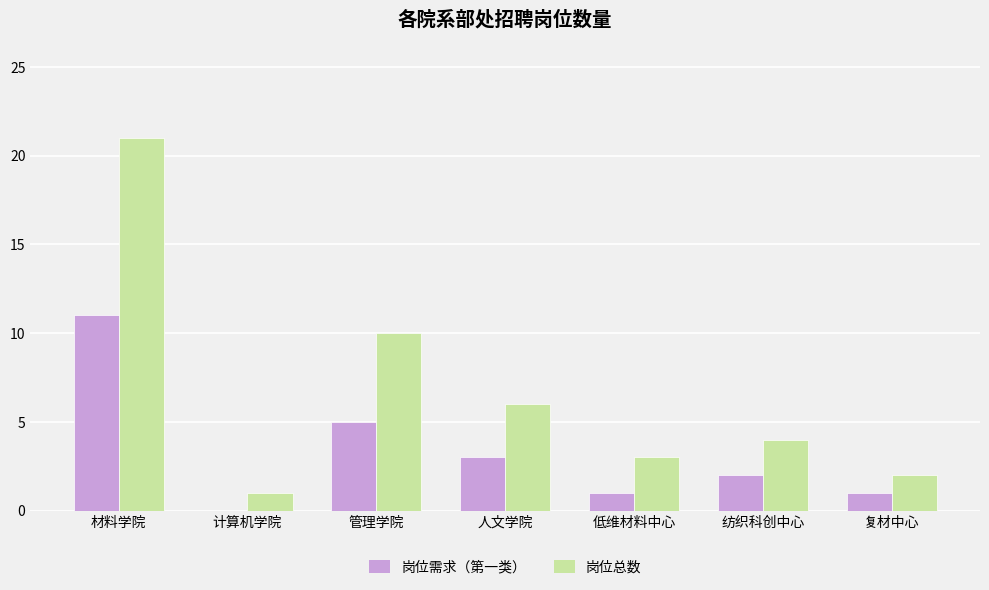

What is the sum of all 岗位总数 values?

47